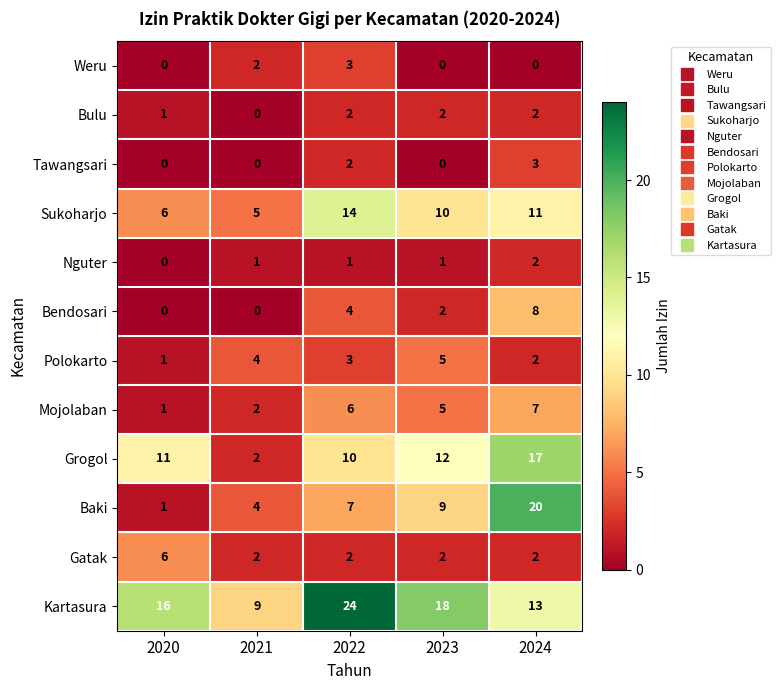

Between 2021 and 2023, which series saw the biggest shift?

Grogol